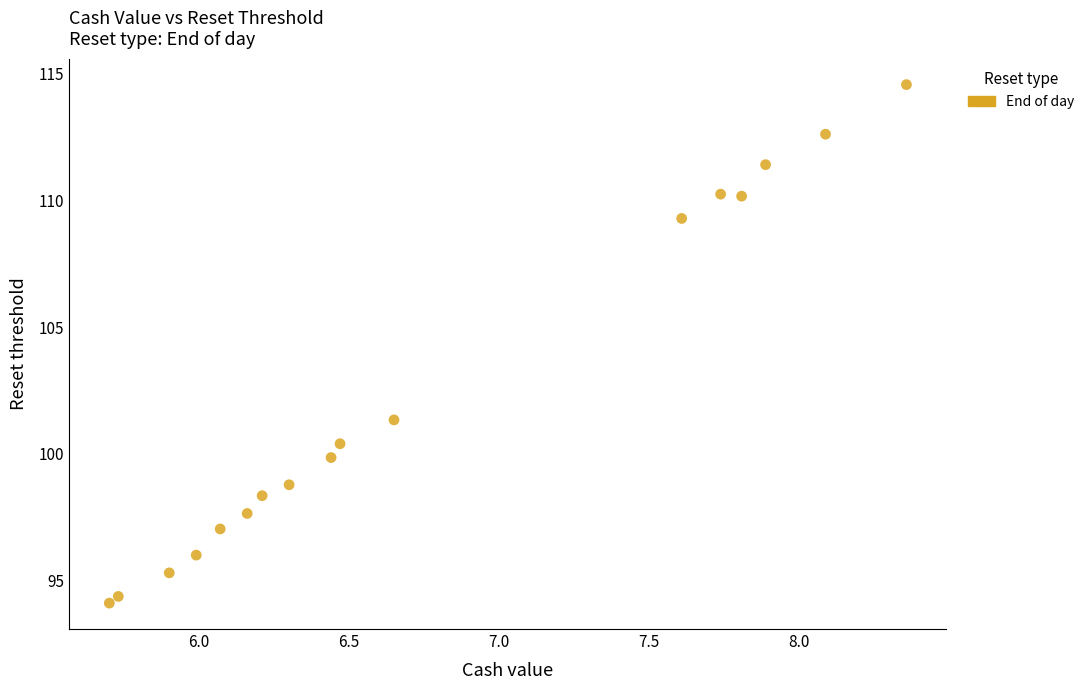

What Y value in the scatter plot is closest to 104?

101.3